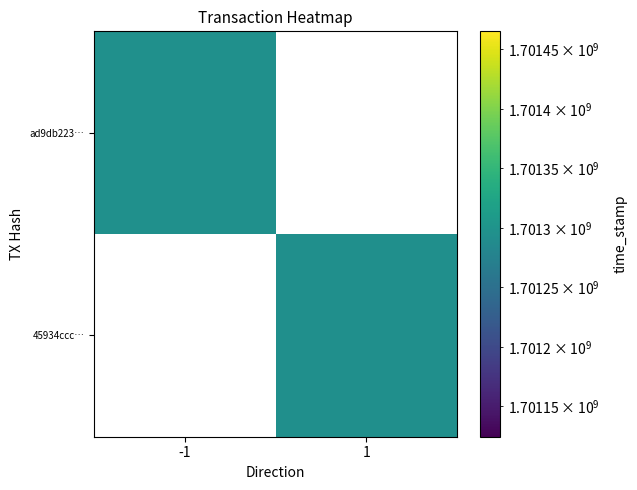

Reading left to right, extract all data points from this chart.

ad9db22305ba1164931fff42a401826d859af93: -1	1701295025
45934ccc38dd85be9e6dbed364216a6eb8d9c8e: 1	1701294721